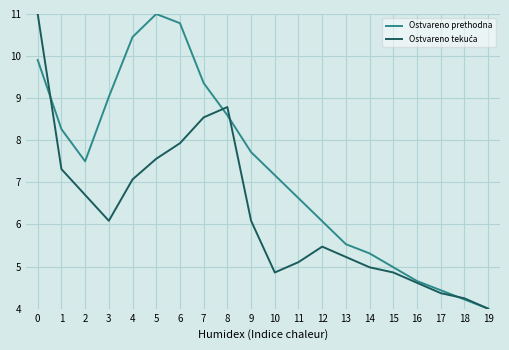

What is the difference between the highest and lowest values at 4?

3.4